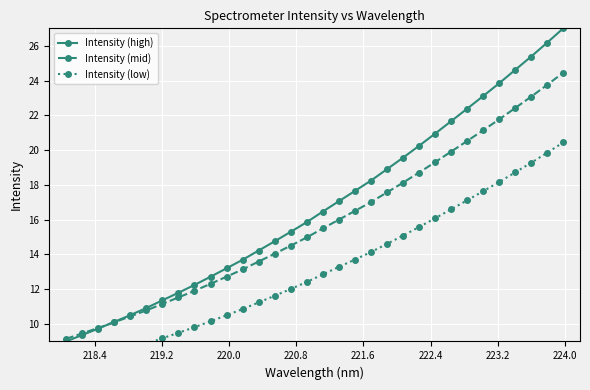

What is the average value of the Intensity (mid) series?

15.8